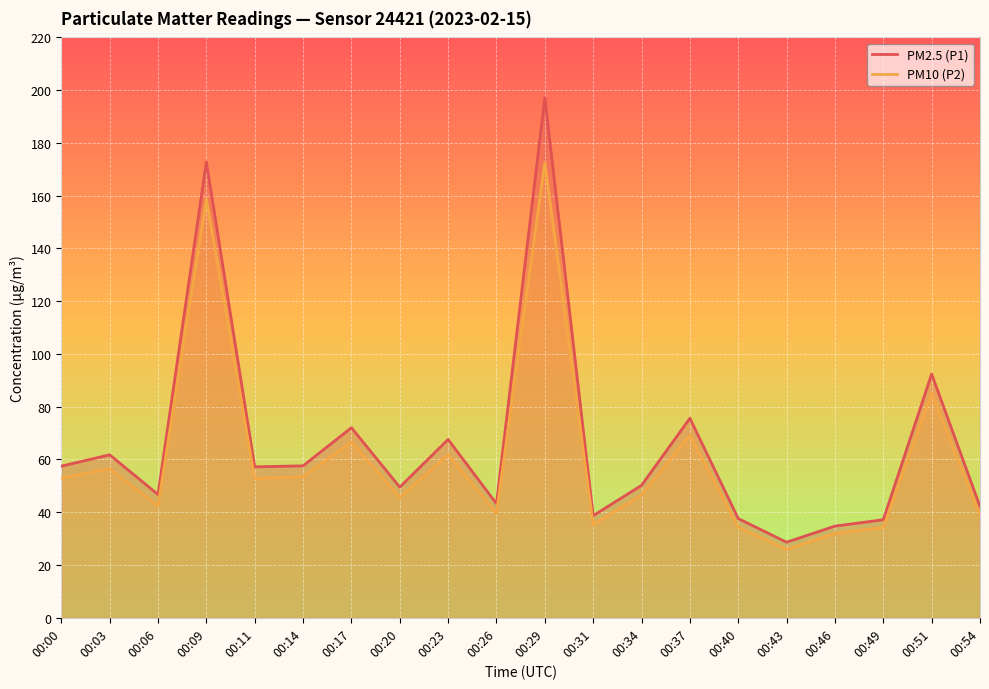

Which series has the largest total across all categories?

PM2.5 (P1)